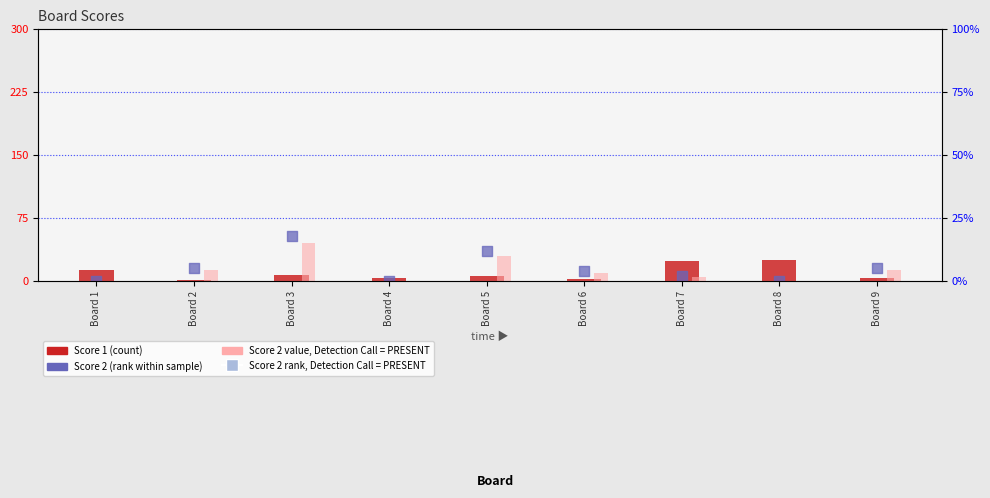

At which category is the sum across all series the highest?

Board 3